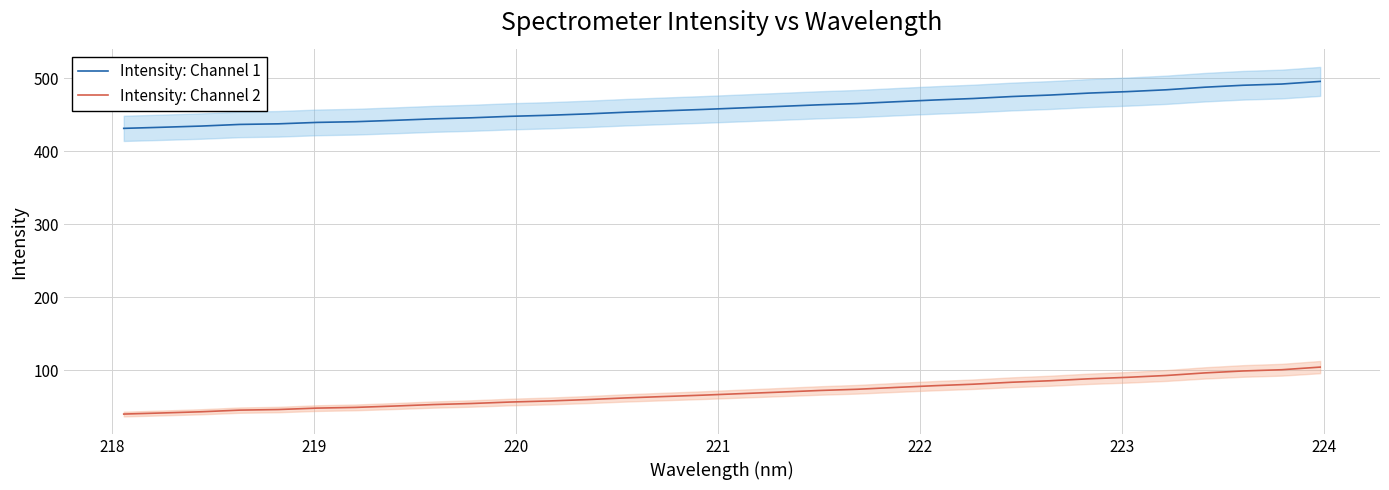

What is the minimum value for Intensity: Channel 1?

431.7